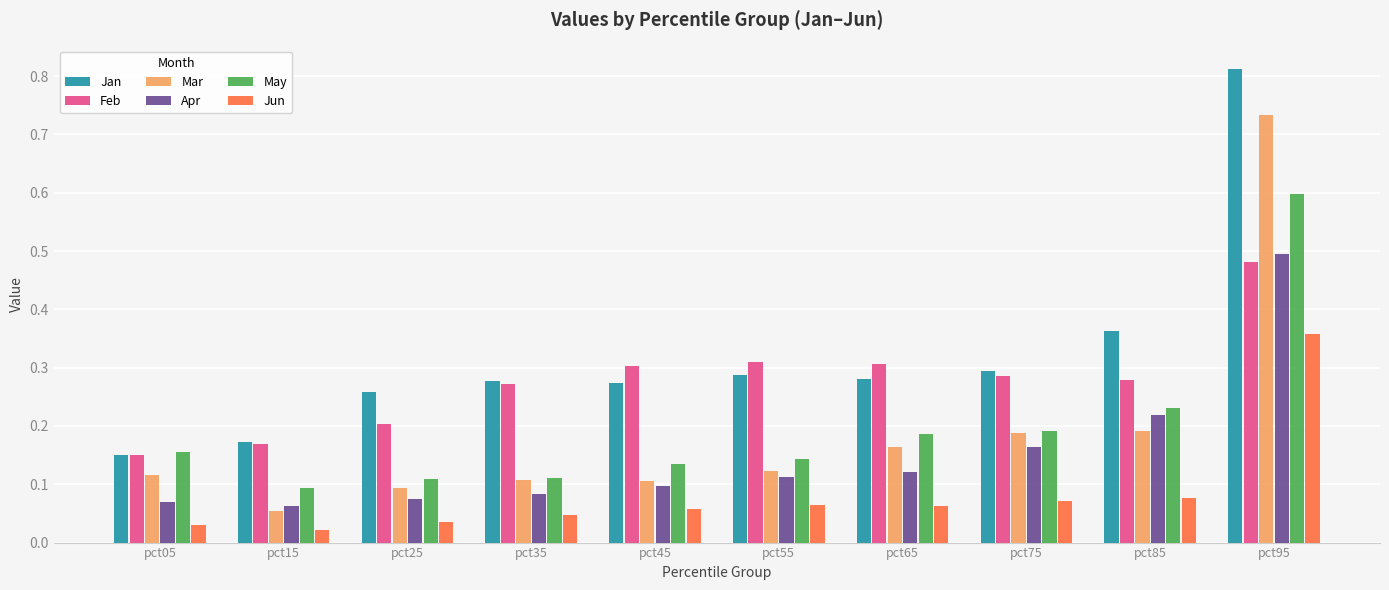

Which category has the highest value across all series?

pct95